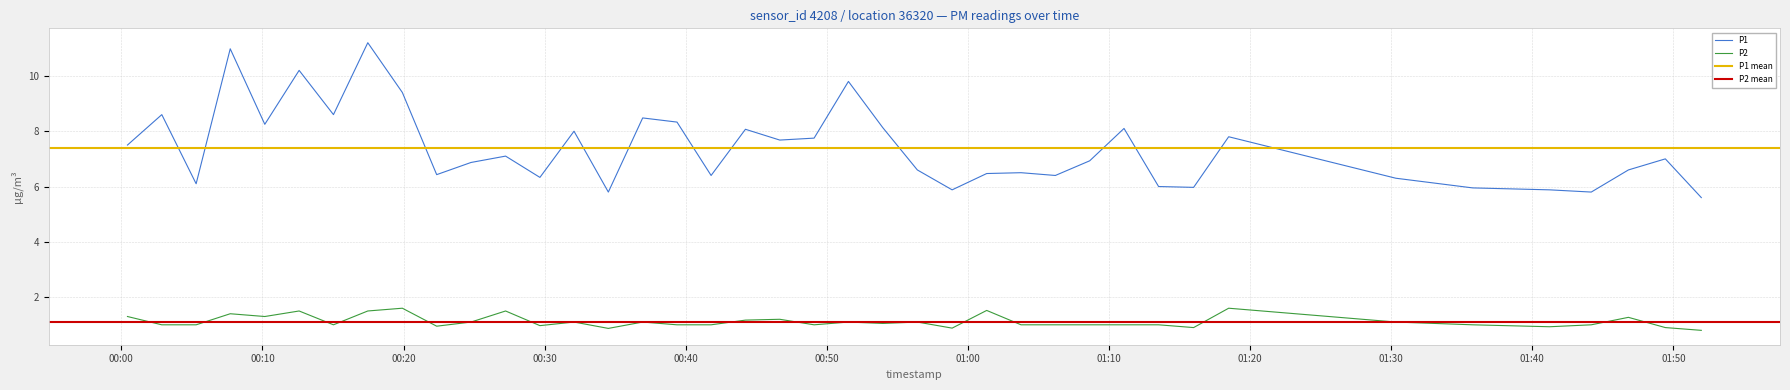

What is the lowest value of the P1 series?

5.6